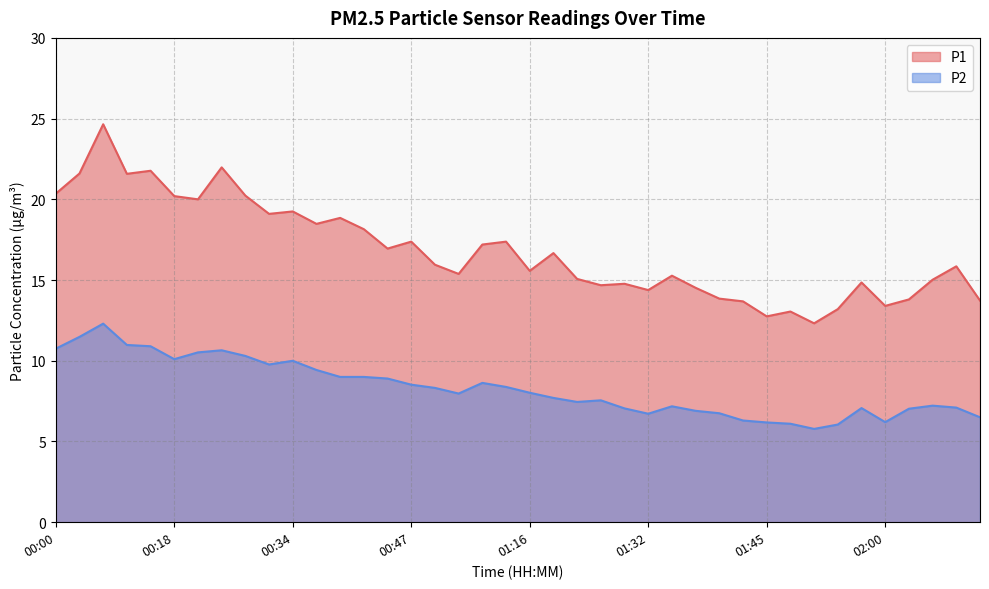

Which has a higher value, 02:06 or 00:13?

00:13